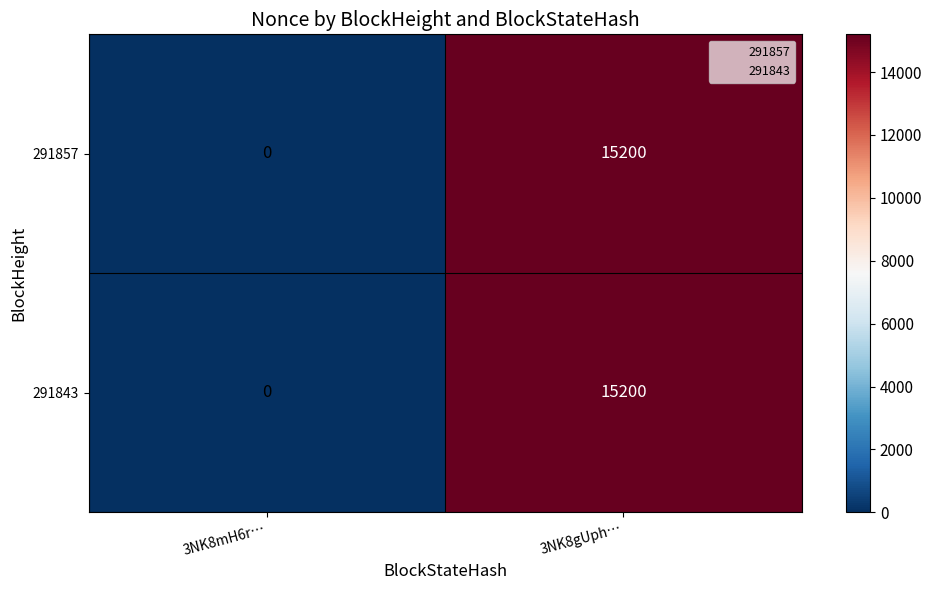

The value of 291843 at 3NK8mH6r… is 0. True or false?

True